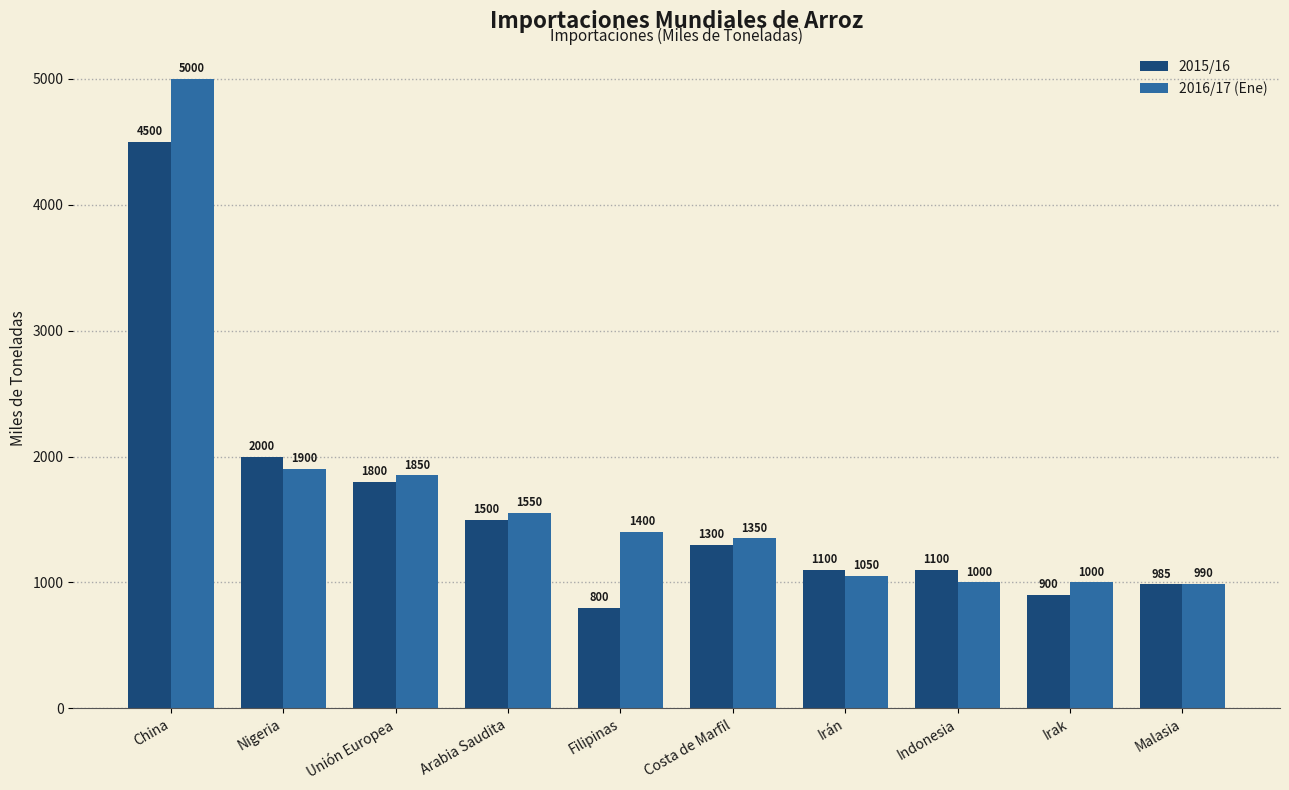

Reading right to left, what are all the values shown in this chart?

2015/16: Malasia=985	Irak=900	Indonesia=1100	Irán=1100	Costa de Marfil=1300	Filipinas=800	Arabia Saudita=1500	Unión Europea=1800	Nigeria=2000	China=4500
2016/17 (Ene): Malasia=990	Irak=1000	Indonesia=1000	Irán=1050	Costa de Marfil=1350	Filipinas=1400	Arabia Saudita=1550	Unión Europea=1850	Nigeria=1900	China=5000